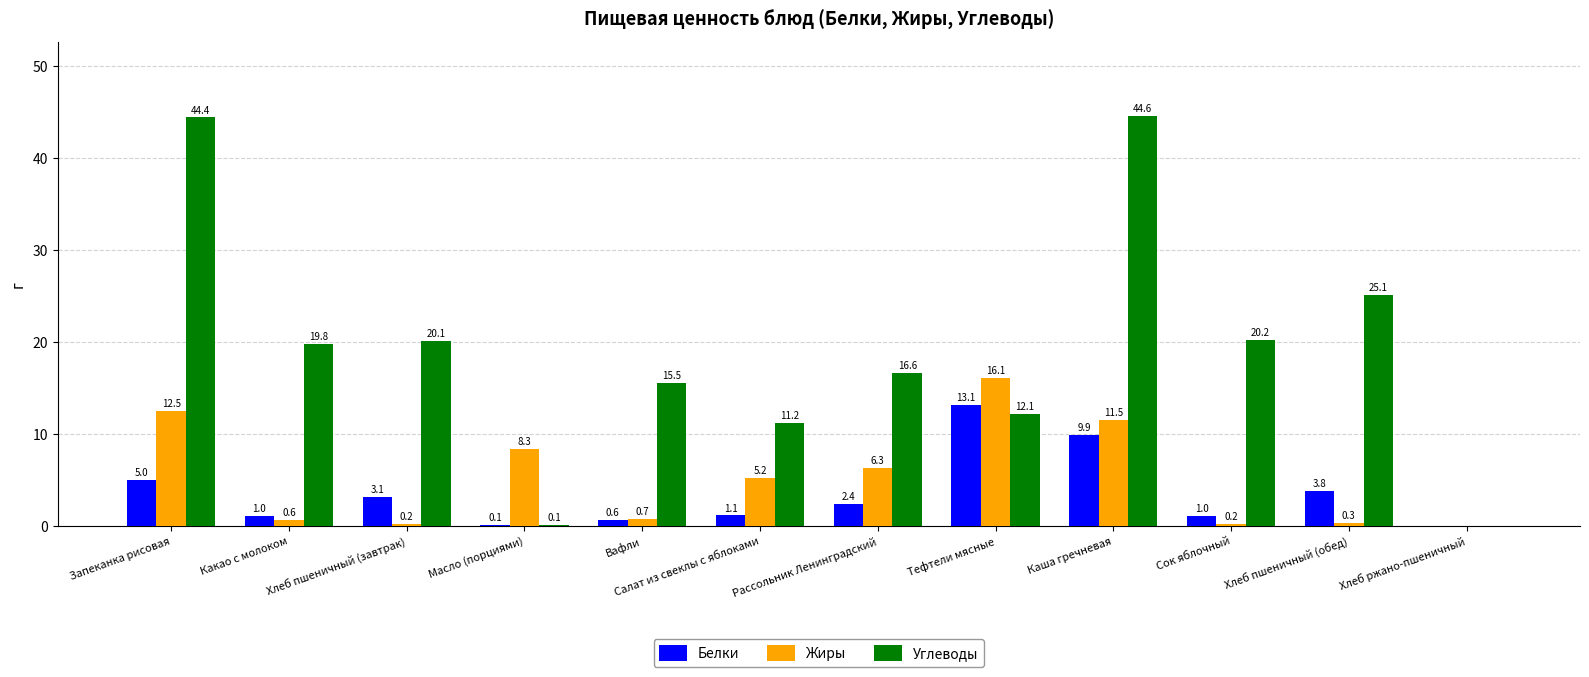

What is the maximum value for Жиры?

16.1